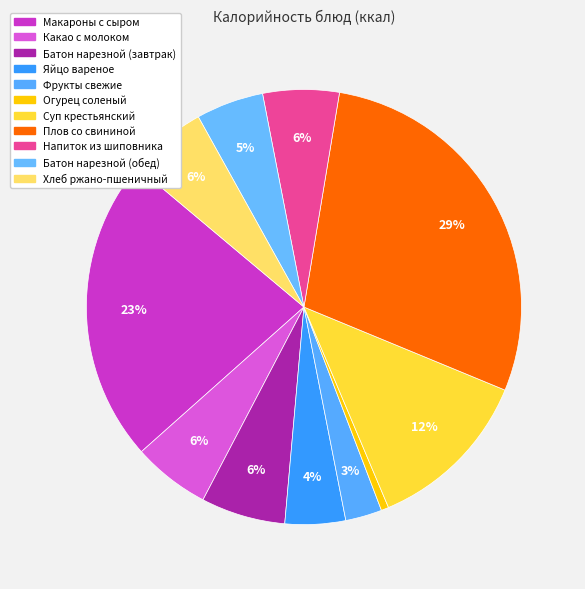

Does Плов со свининой represent more than half of the total?

No